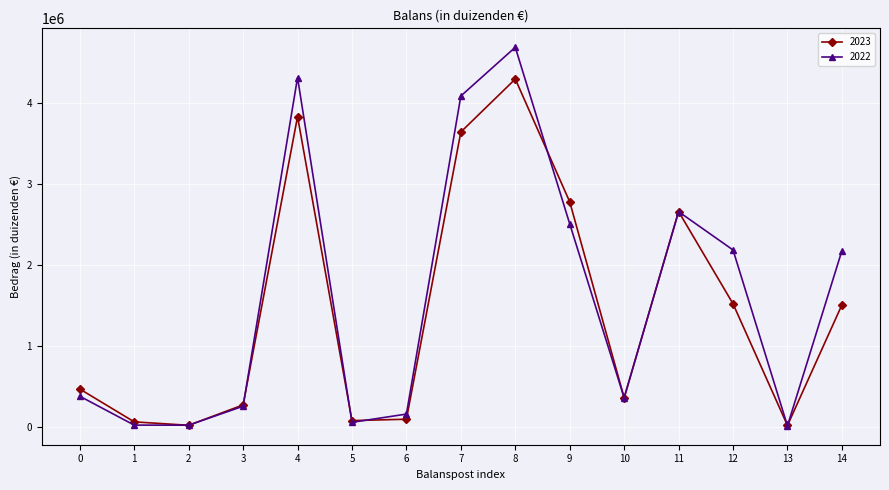

Is the value of 2023 at 4 greater than the value of 2022 at 6?

Yes